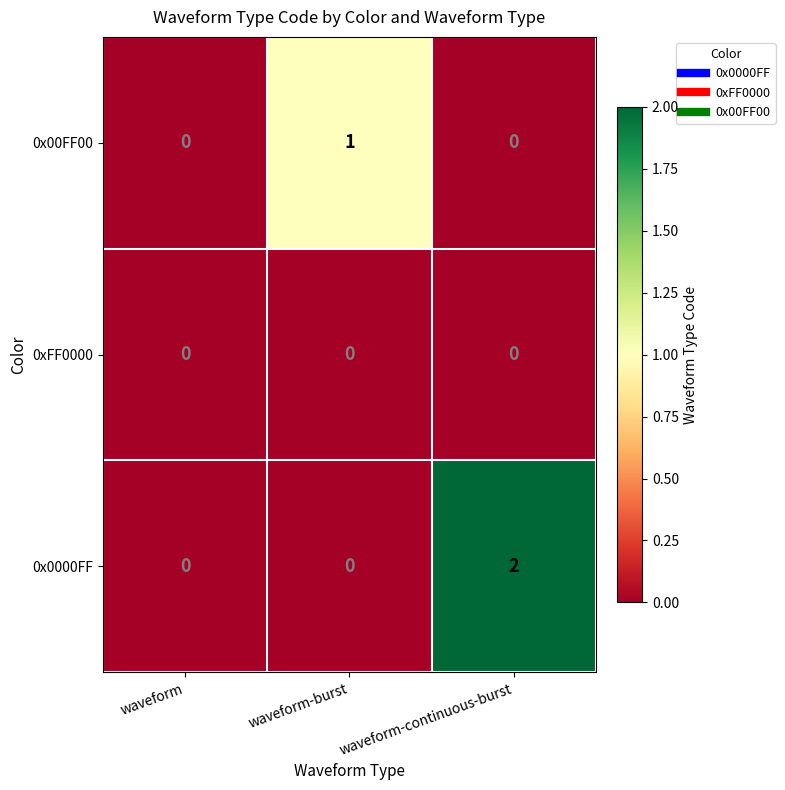

Which series has the largest total across all categories?

0x0000FF